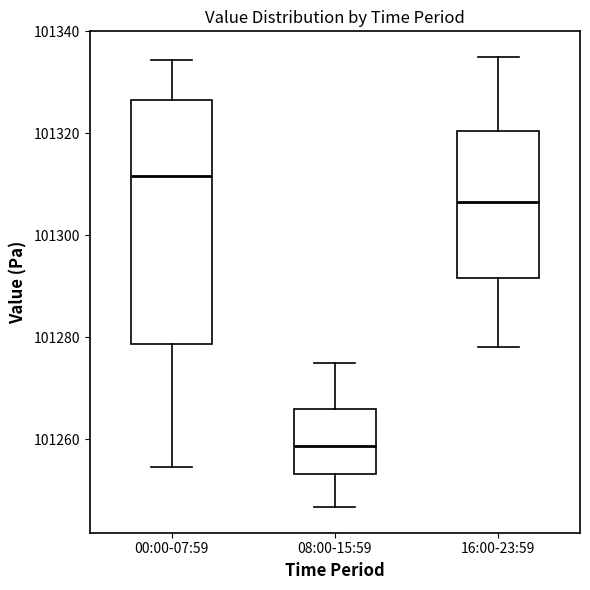

Reading left to right, read every box against the y-axis: the position of its median line, the range the box covers, and the ends of its whiskers. The values are not printed on the chart, so give them approximately, as read against the axis.

00:00-07:59: median 101312, box 101278 to 101326, whiskers 101254 to 101334
08:00-15:59: median 101258, box 101254 to 101266, whiskers 101246 to 101276
16:00-23:59: median 101306, box 101292 to 101320, whiskers 101278 to 101336